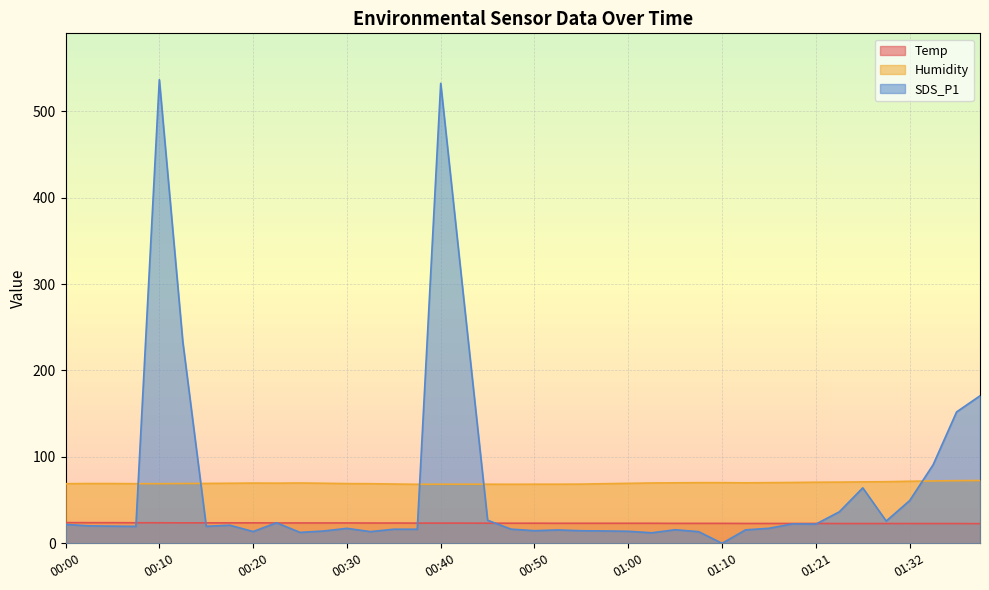

What is the lowest value of the Humidity series?

68.3